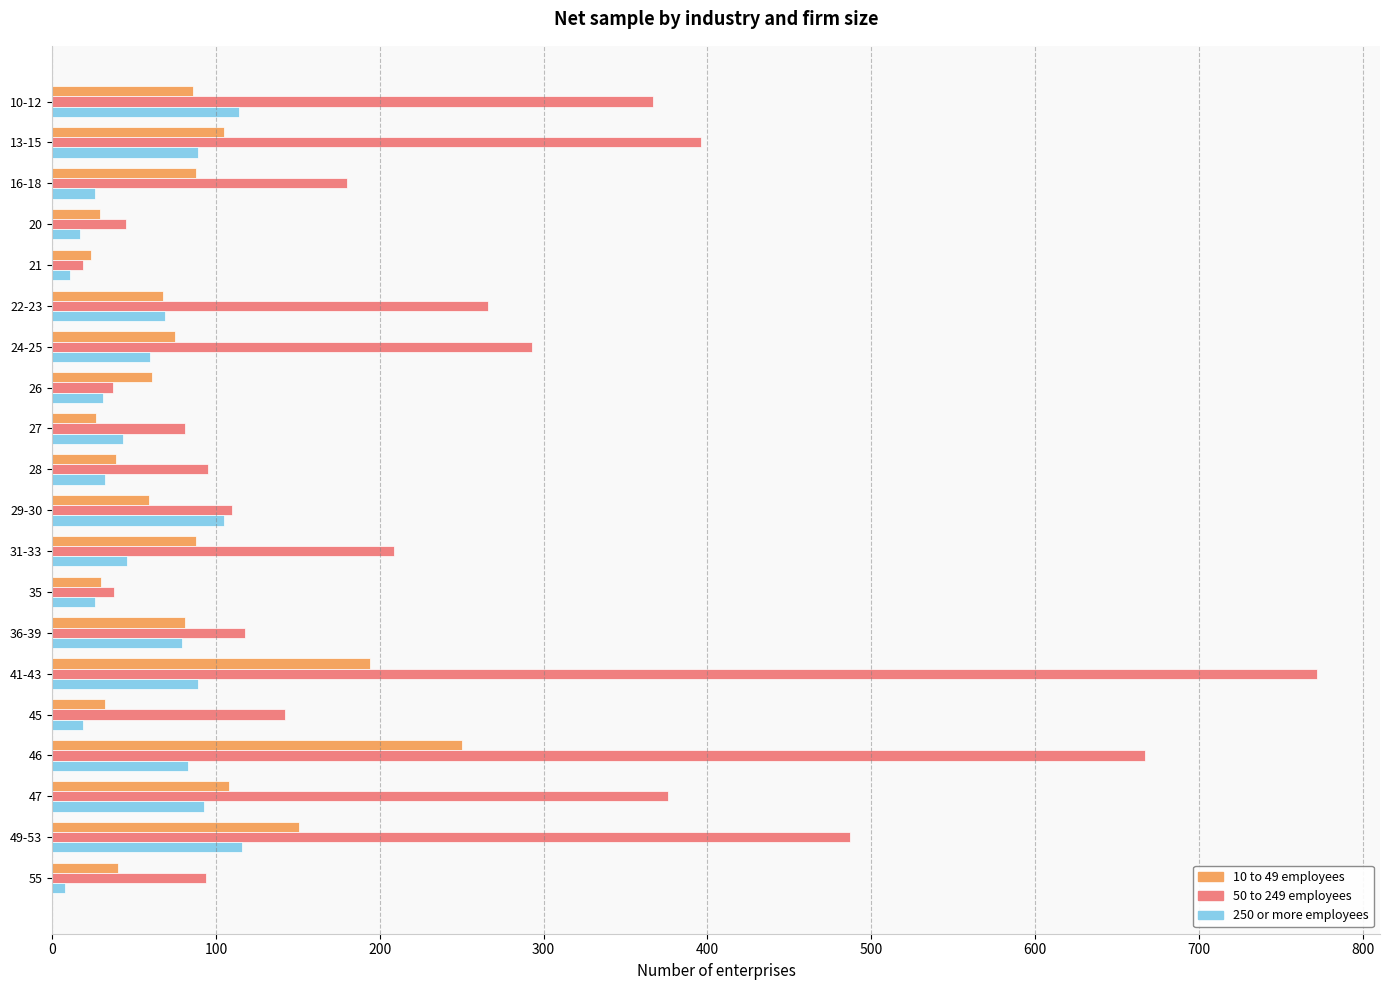

Rank the series by their maximum value, from lowest to highest.

250 or more employees, 10 to 49 employees, 50 to 249 employees